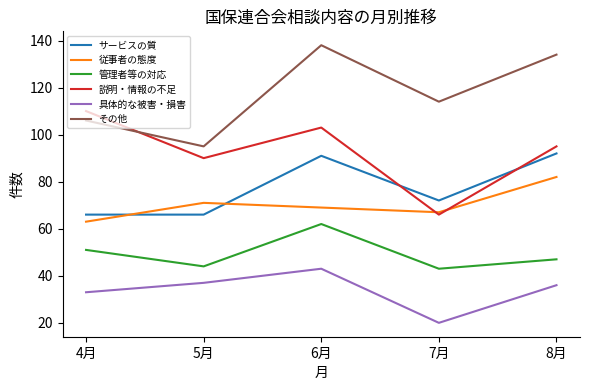

True or false: その他 and 具体的な被害・損害 intersect in this chart.

False